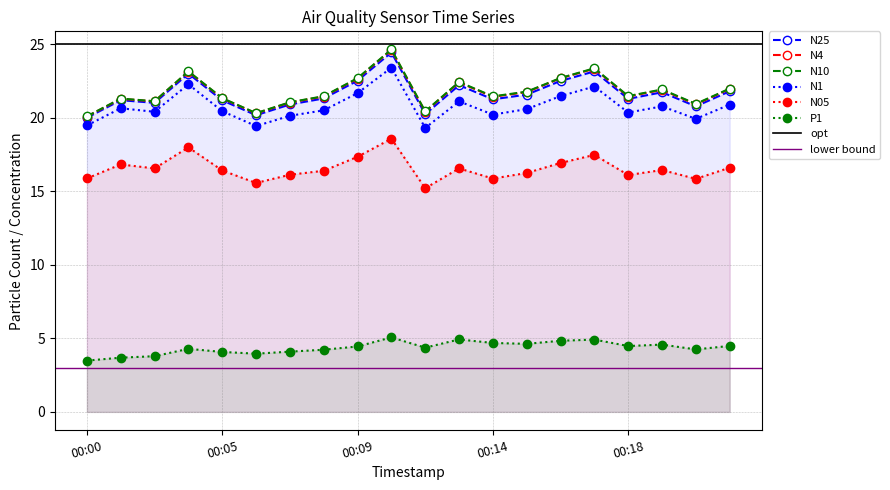

The value of N05 at 00:08 is 16.4. True or false?

True